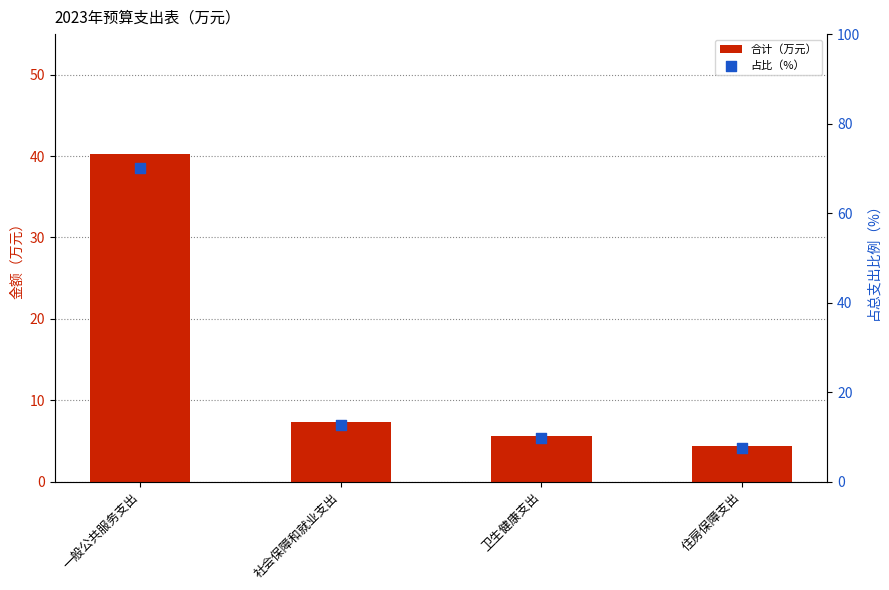

Which series reaches the minimum Y coordinate?

合计（万元）